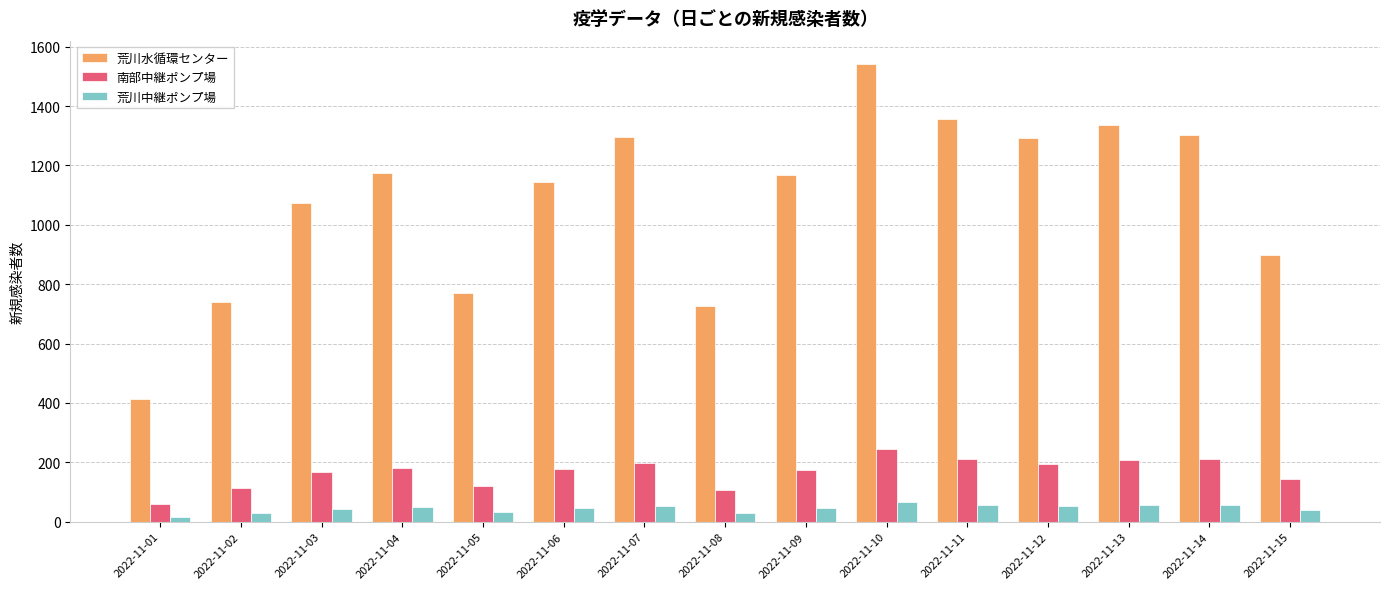

Which category has the lowest value in the 南部中継ポンプ場 series?

2022-11-01